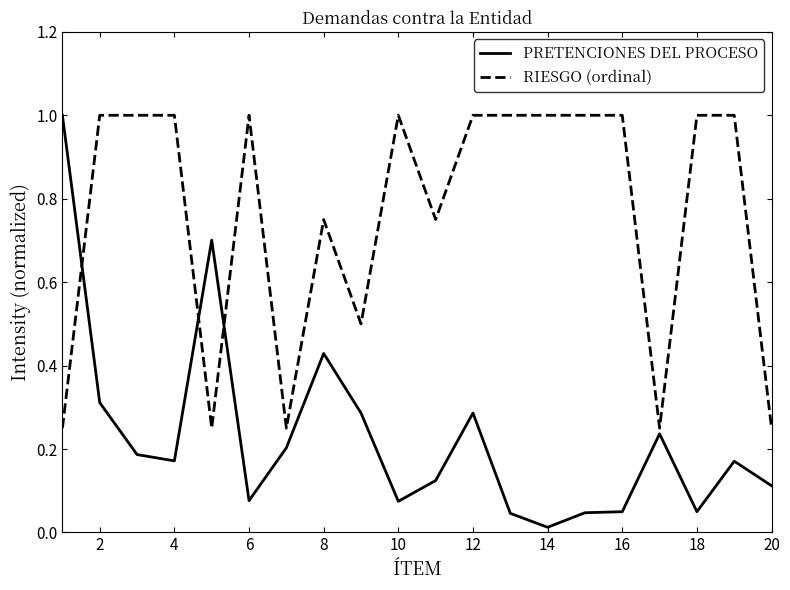

What are all the series names shown in the legend?

PRETENCIONES DEL PROCESO, RIESGO (ordinal)